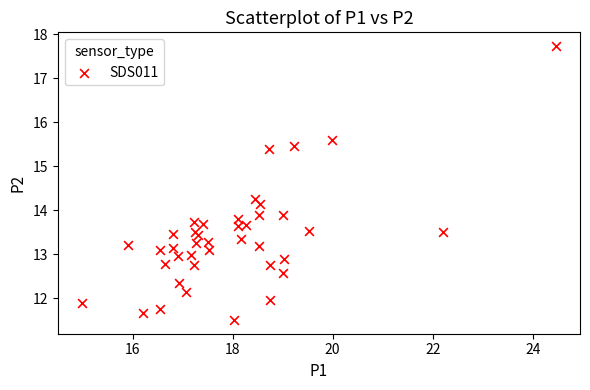

What is the range of Y values (max minus min)?

6.2